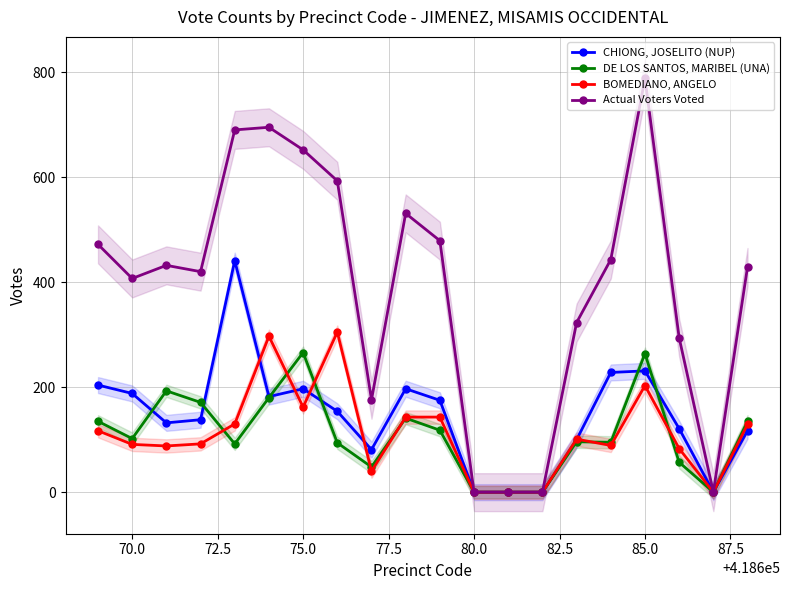

The value of DE LOS SANTOS, MARIBEL (UNA) at 70.0 is 34. True or false?

False